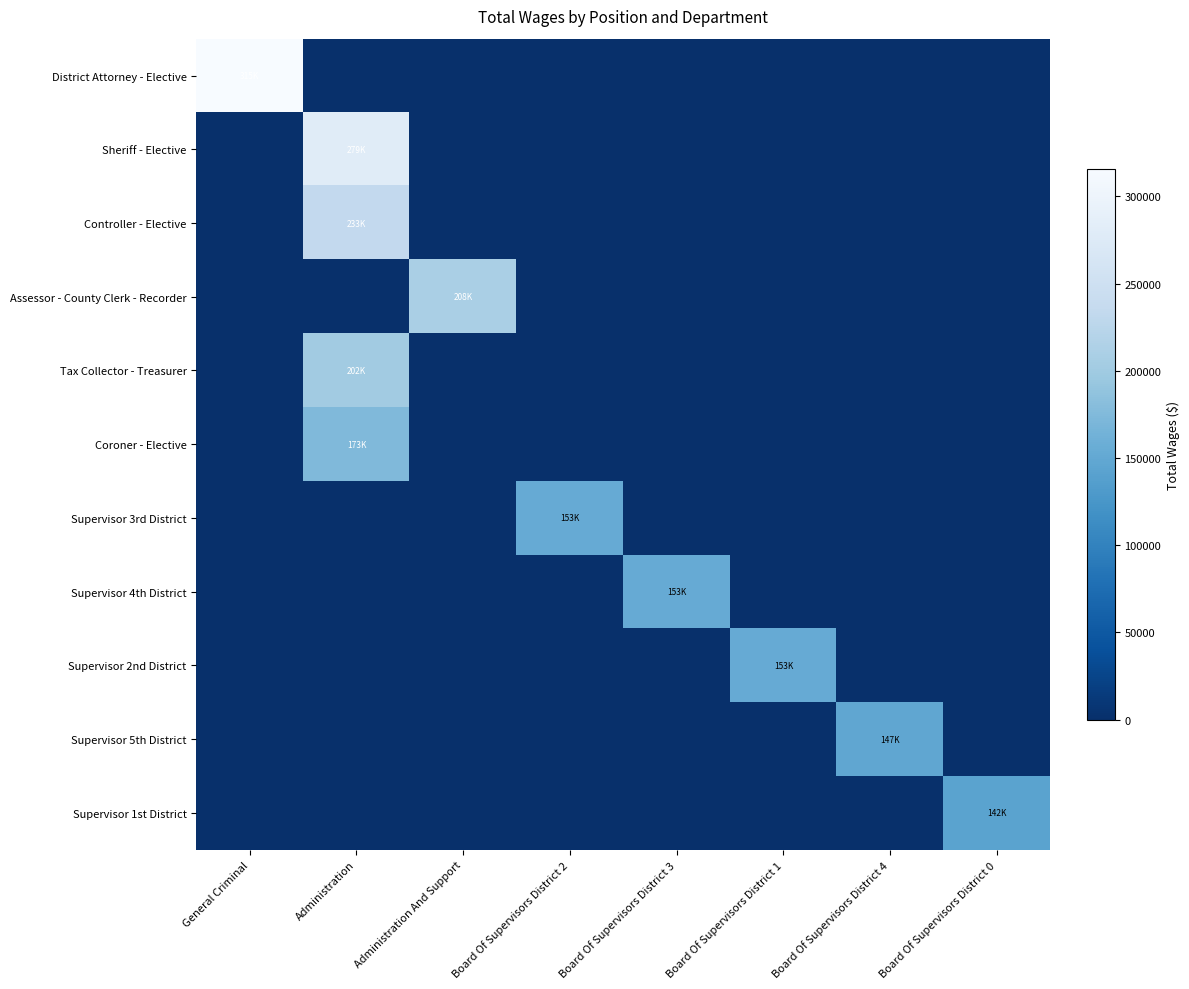

At how many categories does at least one series exceed 104777?

8